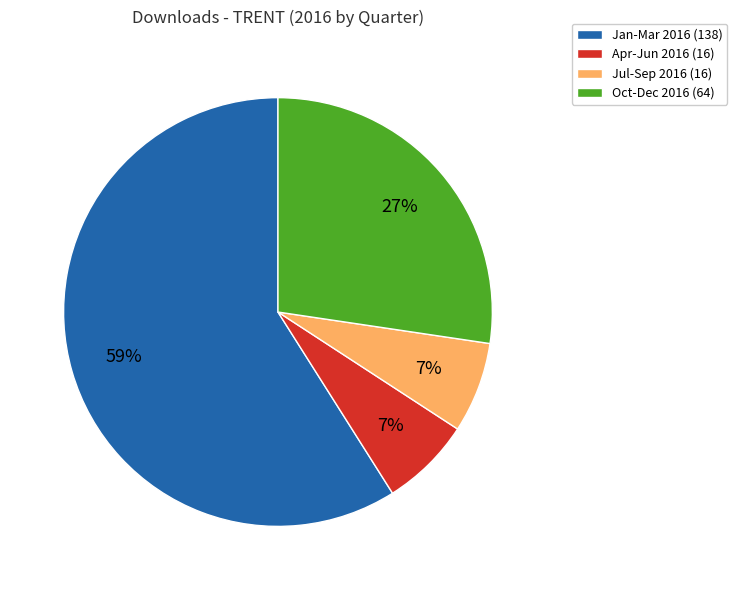

Between Oct-Dec 2016 (64) and Jul-Sep 2016 (16), which is larger?

Oct-Dec 2016 (64)